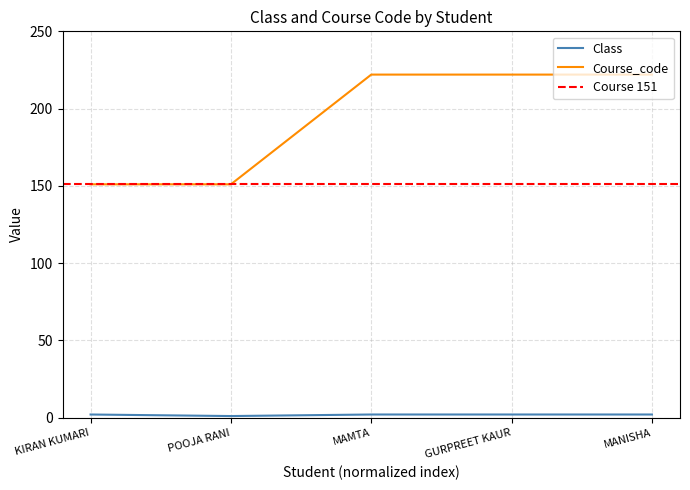

Is the value of Class at MANISHA greater than the value of Course_code at MAMTA?

No